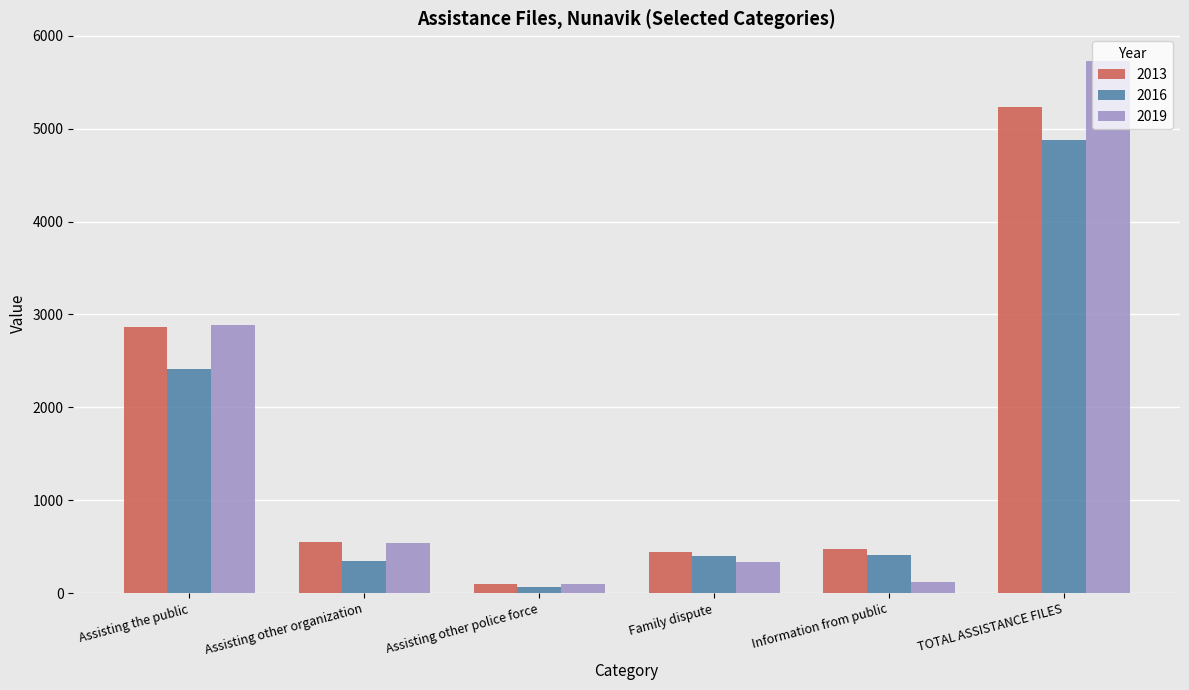

Between Assisting other organization and Information from public, which series saw the biggest shift?

2019